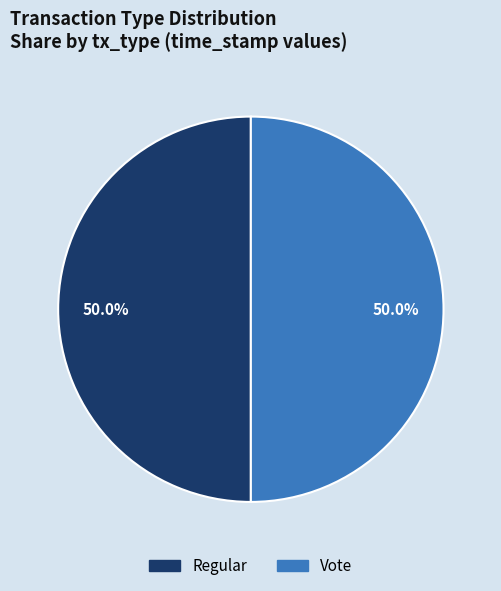

To the nearest percent, what portion does Regular represent?

50%